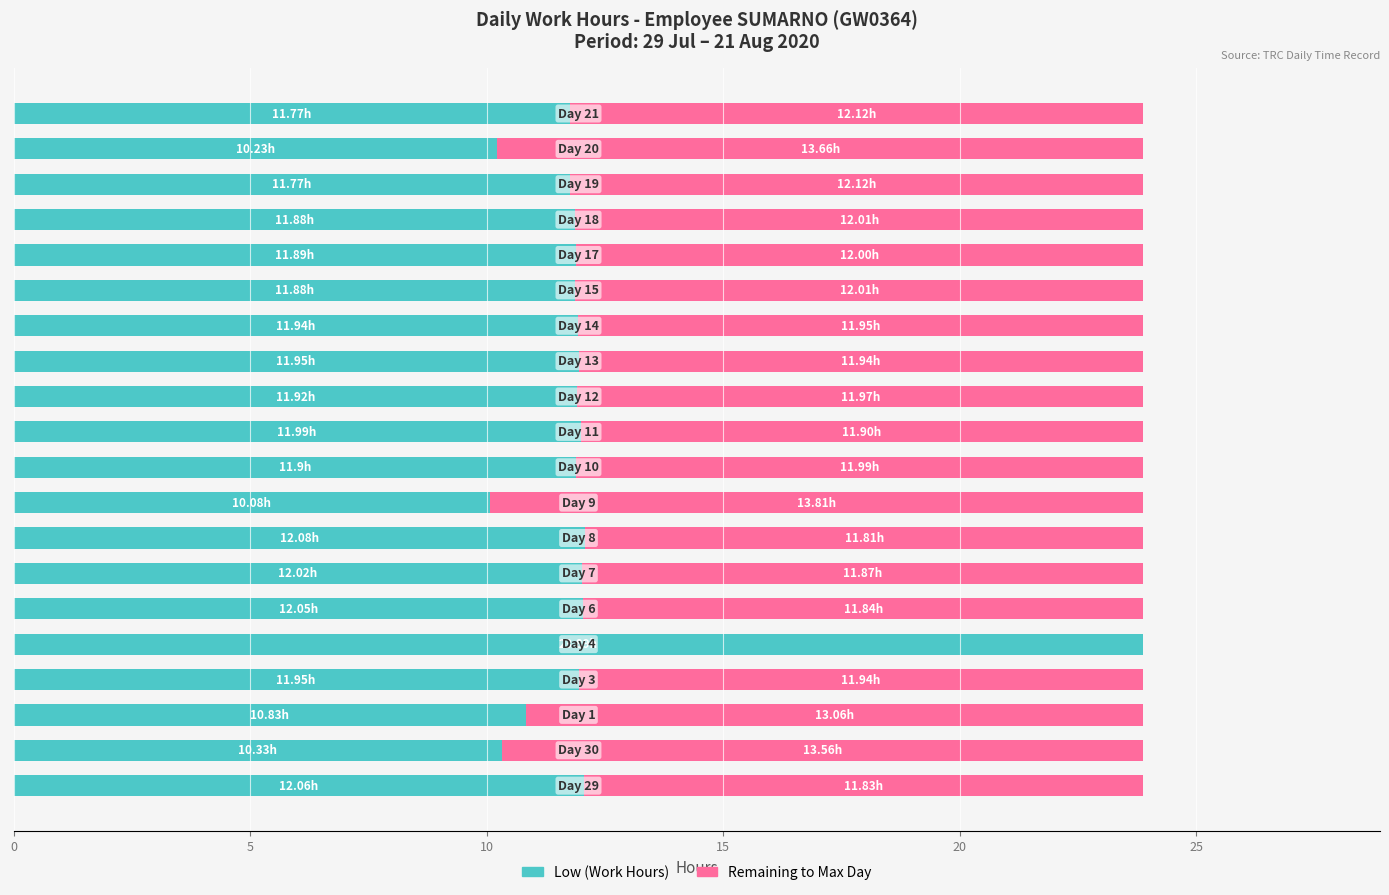

True or false: Low (Work Hours) has a value of 6.7 at 13.

False